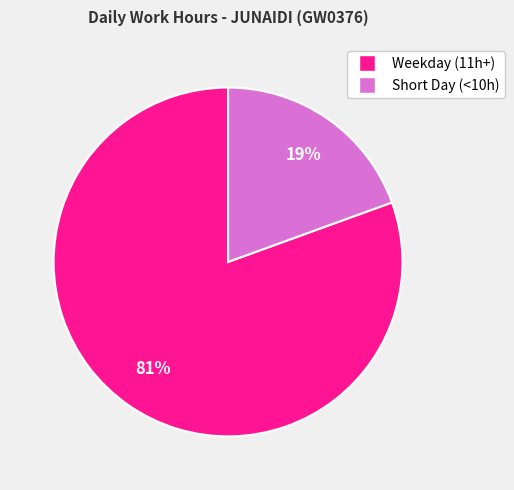

Is there a majority slice in this chart?

Yes